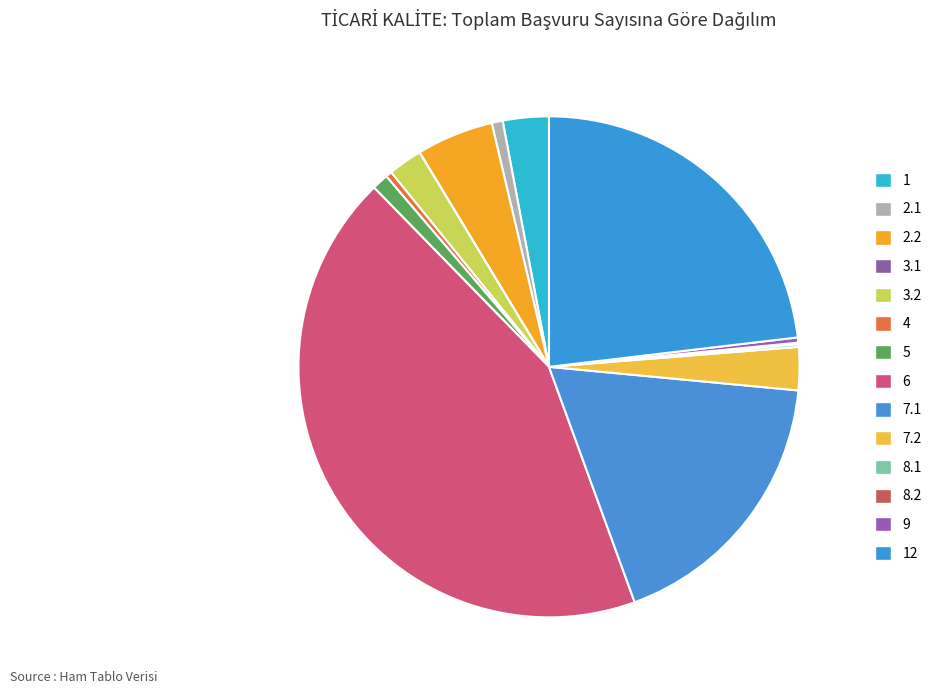

What percentage is NOT represented by 8.2?

99.9%